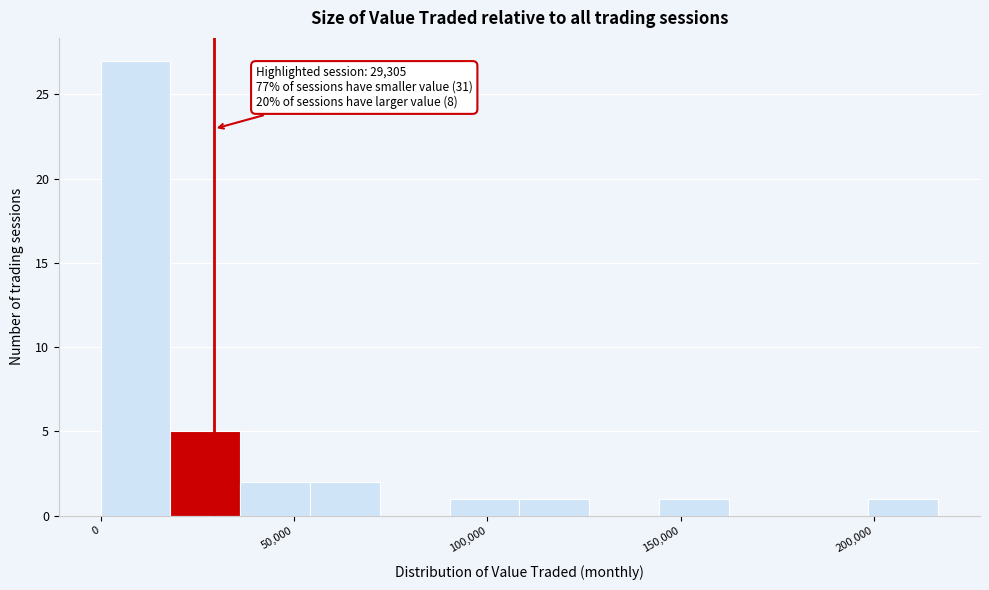

Around what value on the x-axis is the tallest bar? Give the approximate position of its centre, as read against the axis.

10000